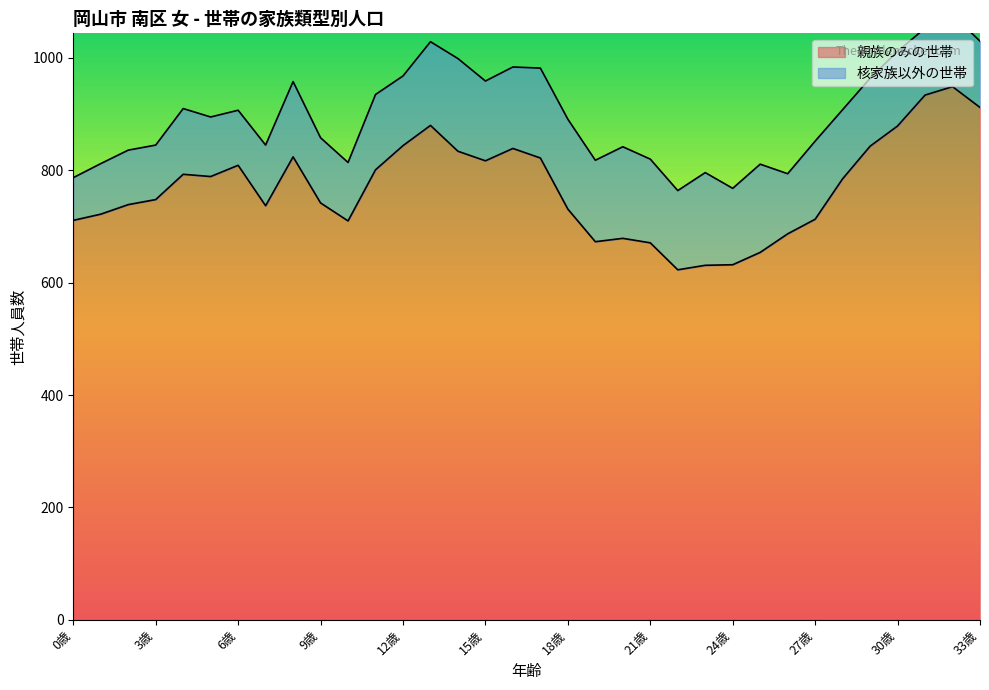

True or false: there are more than 2 points higher than both neighbors.

True